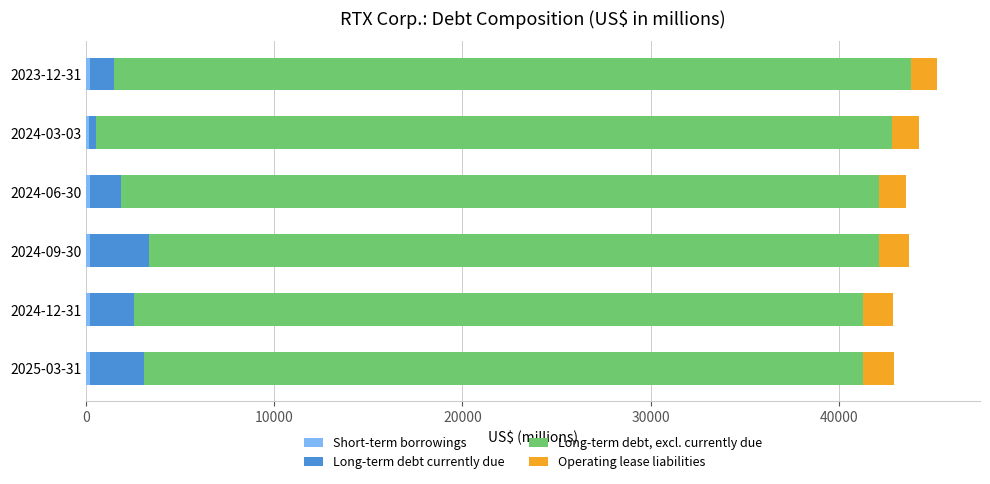

Which series has the largest range (max minus min)?

Long-term debt, excl. currently due